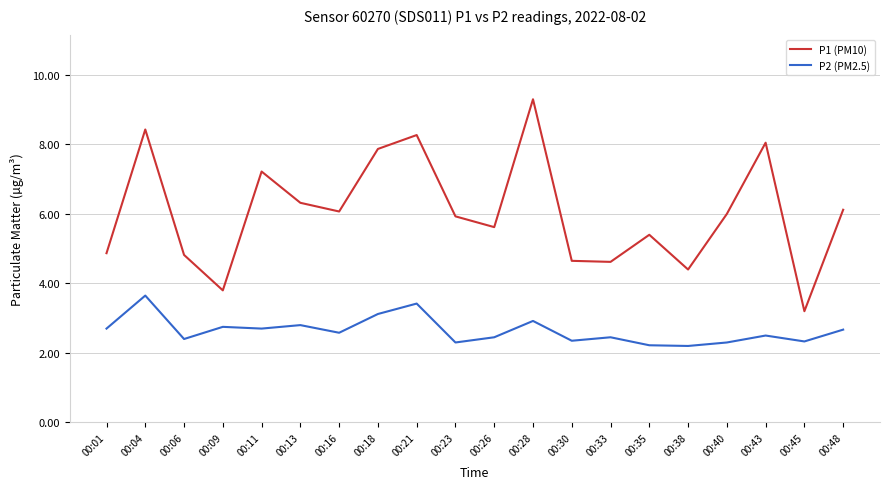

True or false: P1 (PM10) and P2 (PM2.5) cross at least once.

False